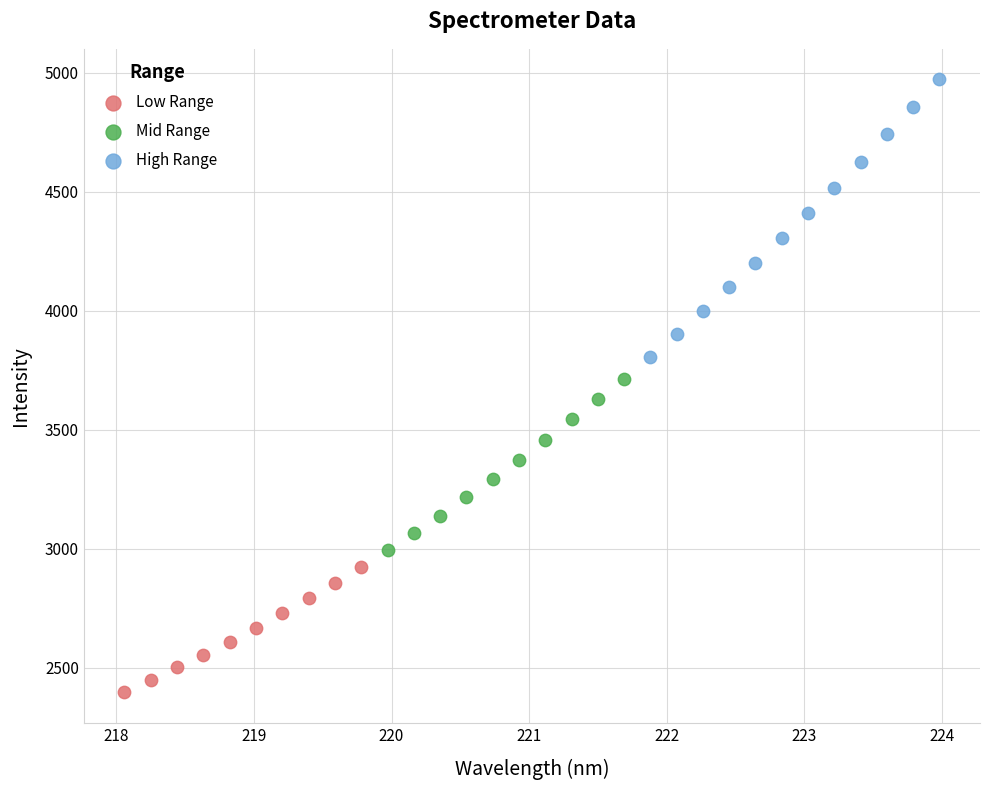

Which series has the largest Y range (max minus min)?

High Range